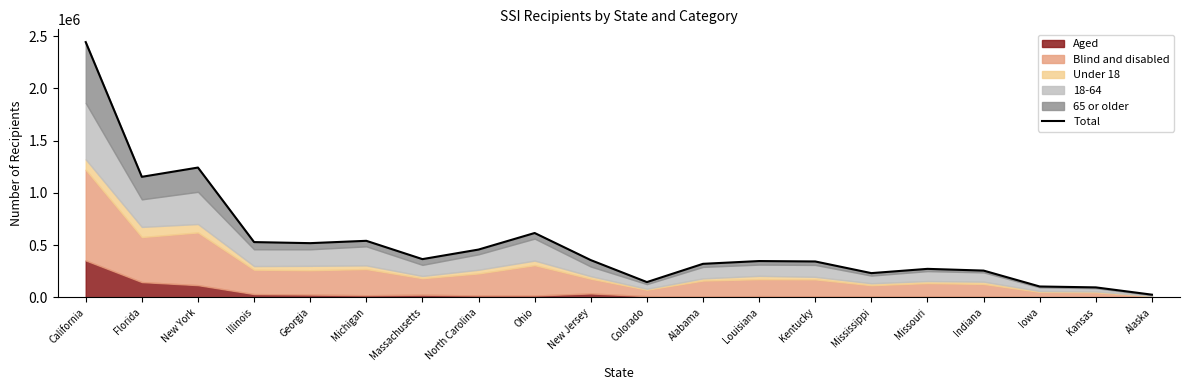

What is the label of the 2nd point from the right?

Kansas